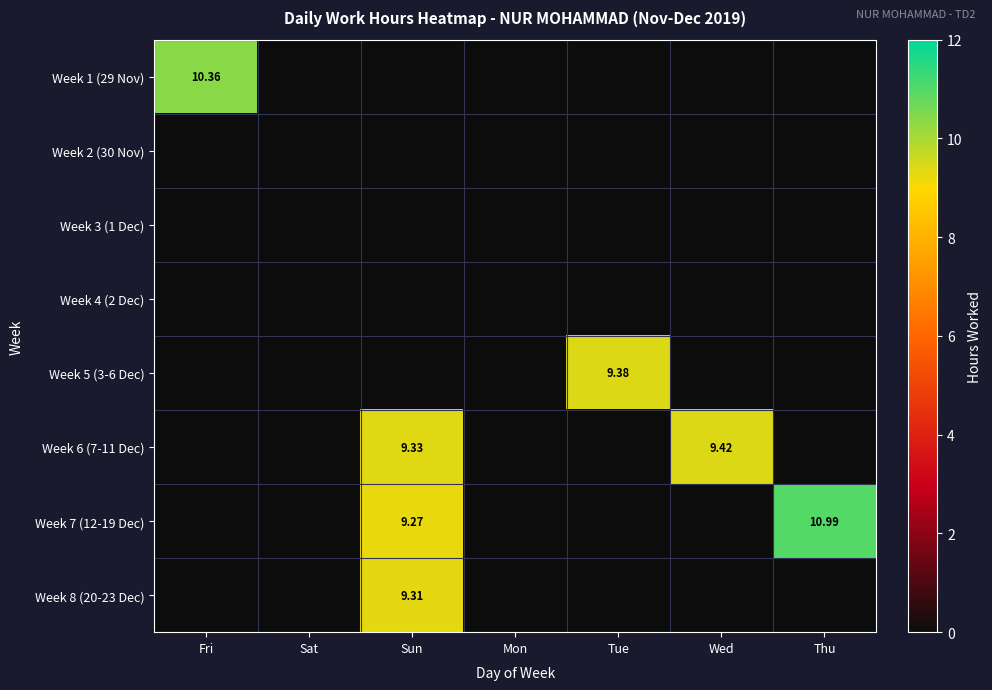

How many data points does each series have?

7